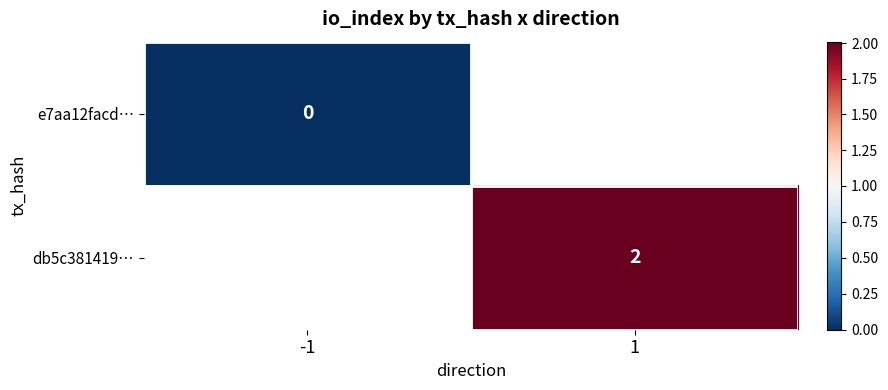

At which category does the chart reach its minimum across all series?

-1